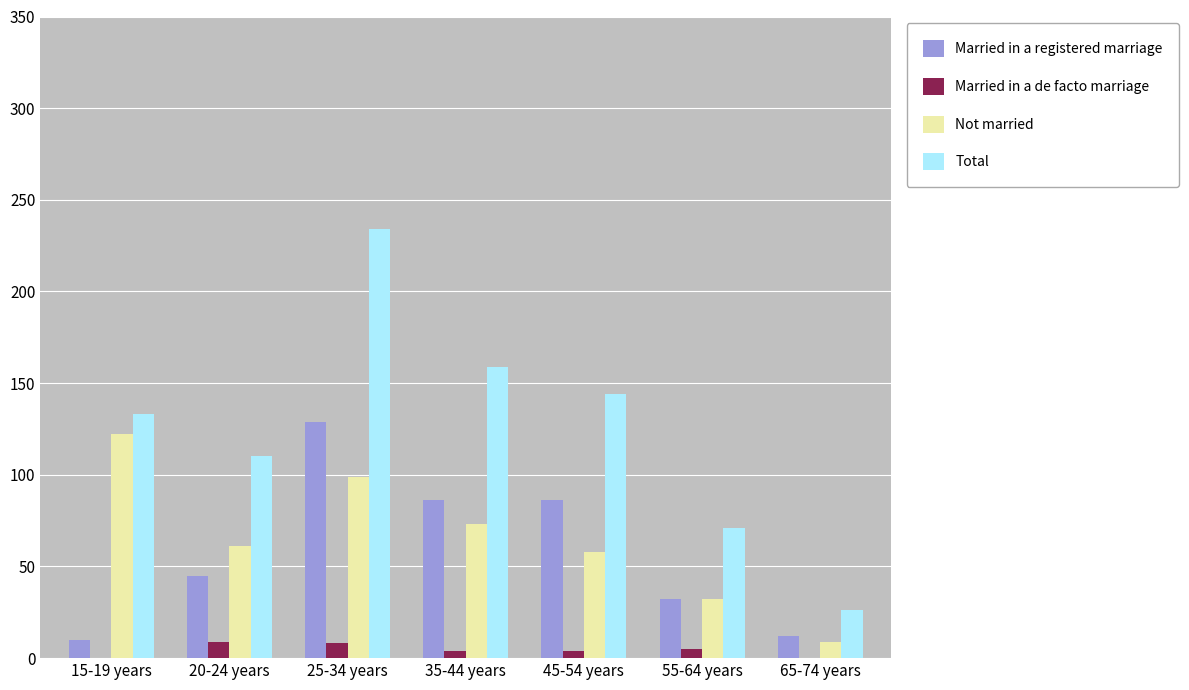

What are all the series names shown in the legend?

Married in a registered marriage, Married in a de facto marriage, Not married, Total